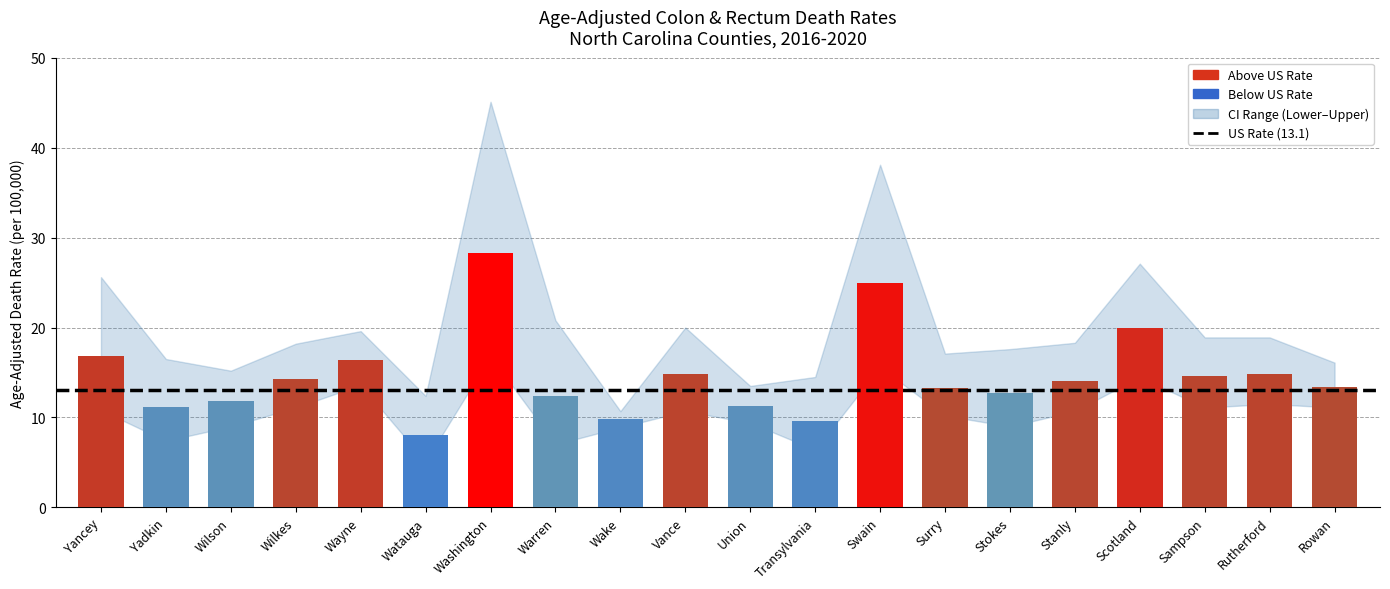

Which category has the lowest value across all series?

Watauga